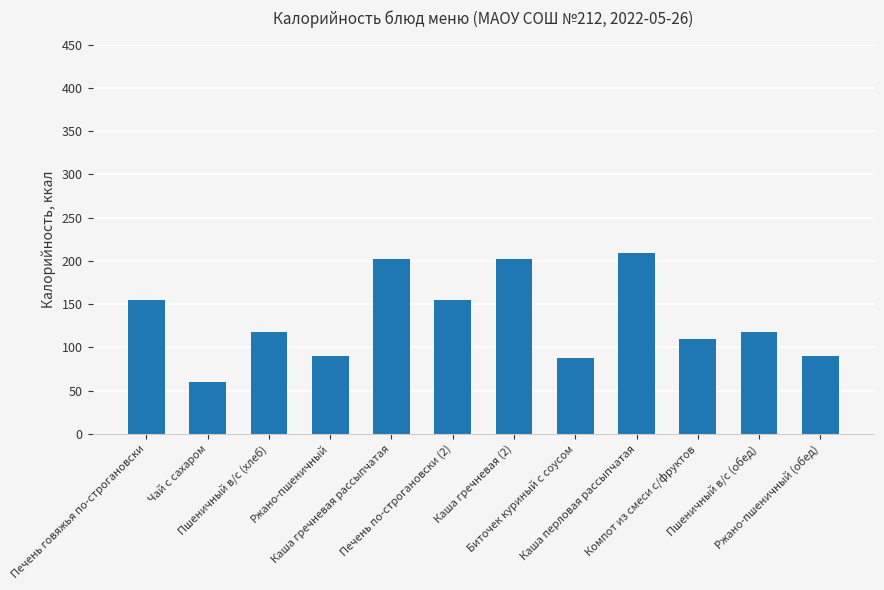

How many data points are less than 117?

5